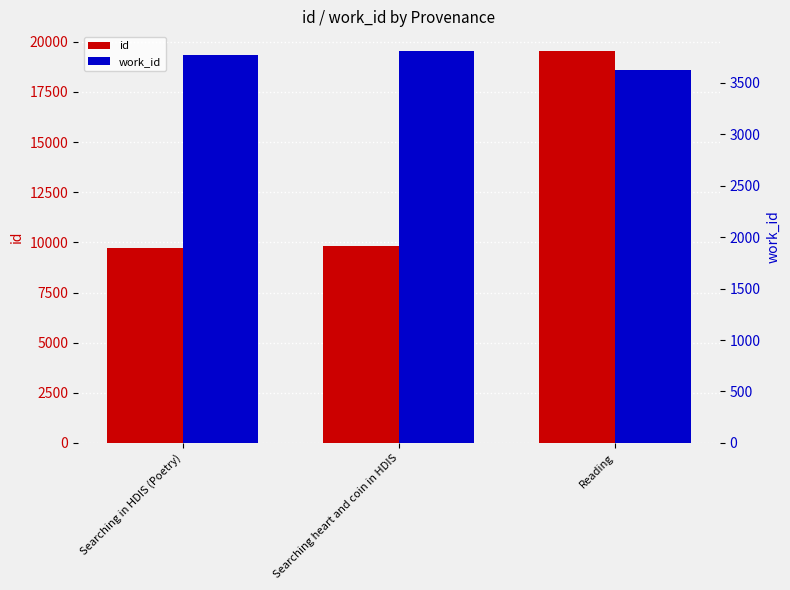

At how many categories does at least one series exceed 4197?

3